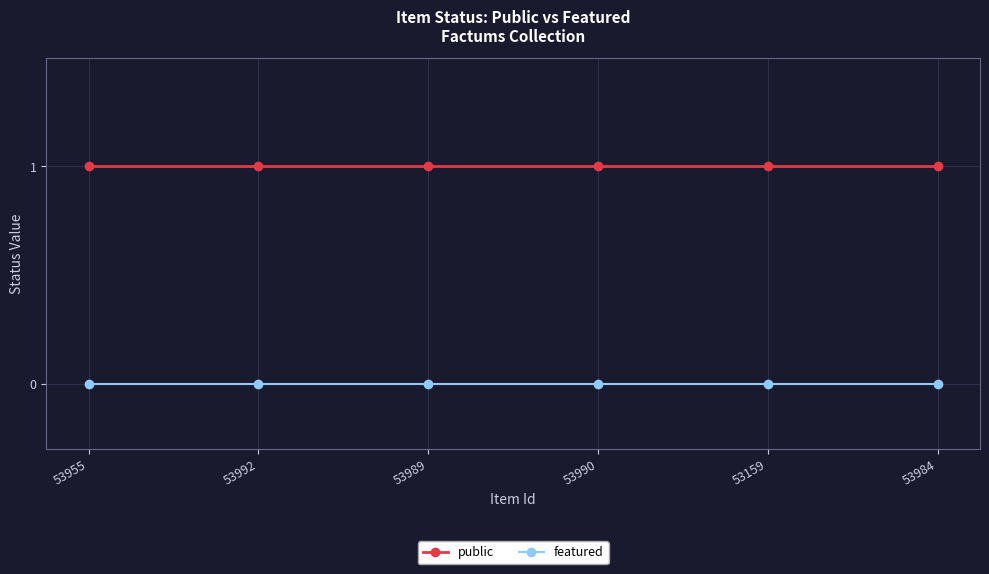

Rank the series by their average value, from lowest to highest.

featured, public